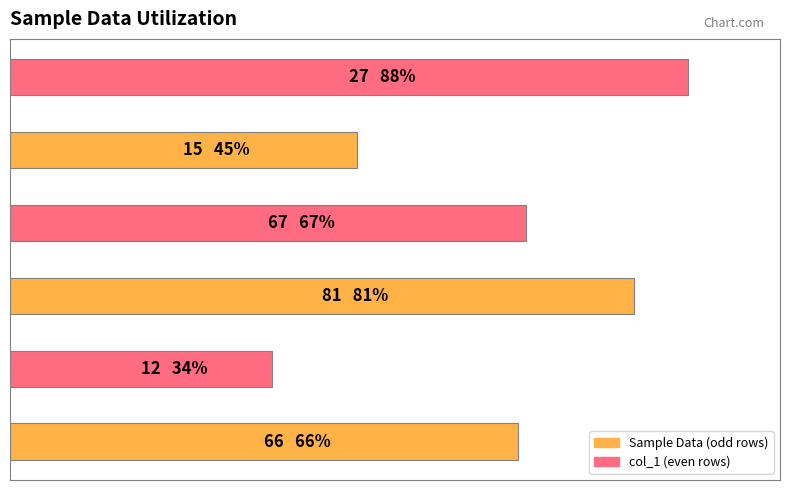

What is the average value?

64